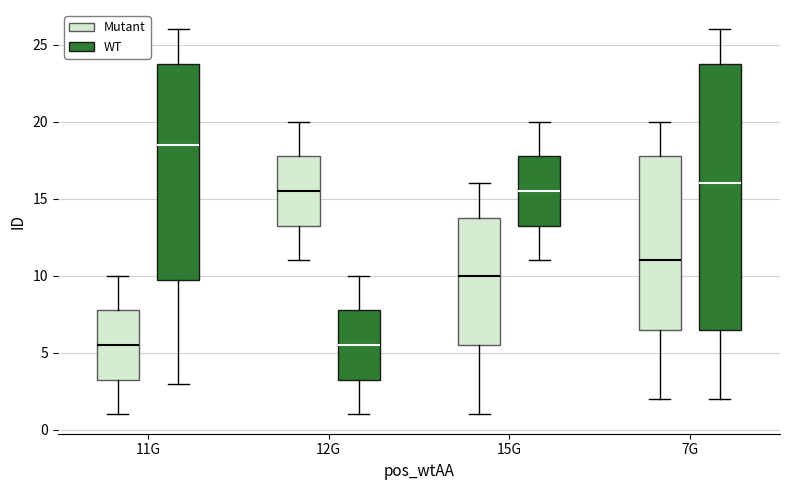

Reading left to right, transcribe this box plot: for each box, give where its median line is, the range the box spans, and where its two whiskers end, as read against the y-axis. The values are not printed on the chart, so give them approximately, as read against the axis.

11G (Mutant): median 5.5, box 3.5 to 8.0, whiskers 1.0 to 10.0
11G (WT): median 18.5, box 10.0 to 24.0, whiskers 3.0 to 26.0
12G (Mutant): median 15.5, box 13.5 to 18.0, whiskers 11.0 to 20.0
12G (WT): median 5.5, box 3.5 to 8.0, whiskers 1.0 to 10.0
15G (Mutant): median 10.0, box 5.5 to 14.0, whiskers 1.0 to 16.0
15G (WT): median 15.5, box 13.5 to 18.0, whiskers 11.0 to 20.0
7G (Mutant): median 11.0, box 6.5 to 18.0, whiskers 2.0 to 20.0
7G (WT): median 16.0, box 6.5 to 24.0, whiskers 2.0 to 26.0